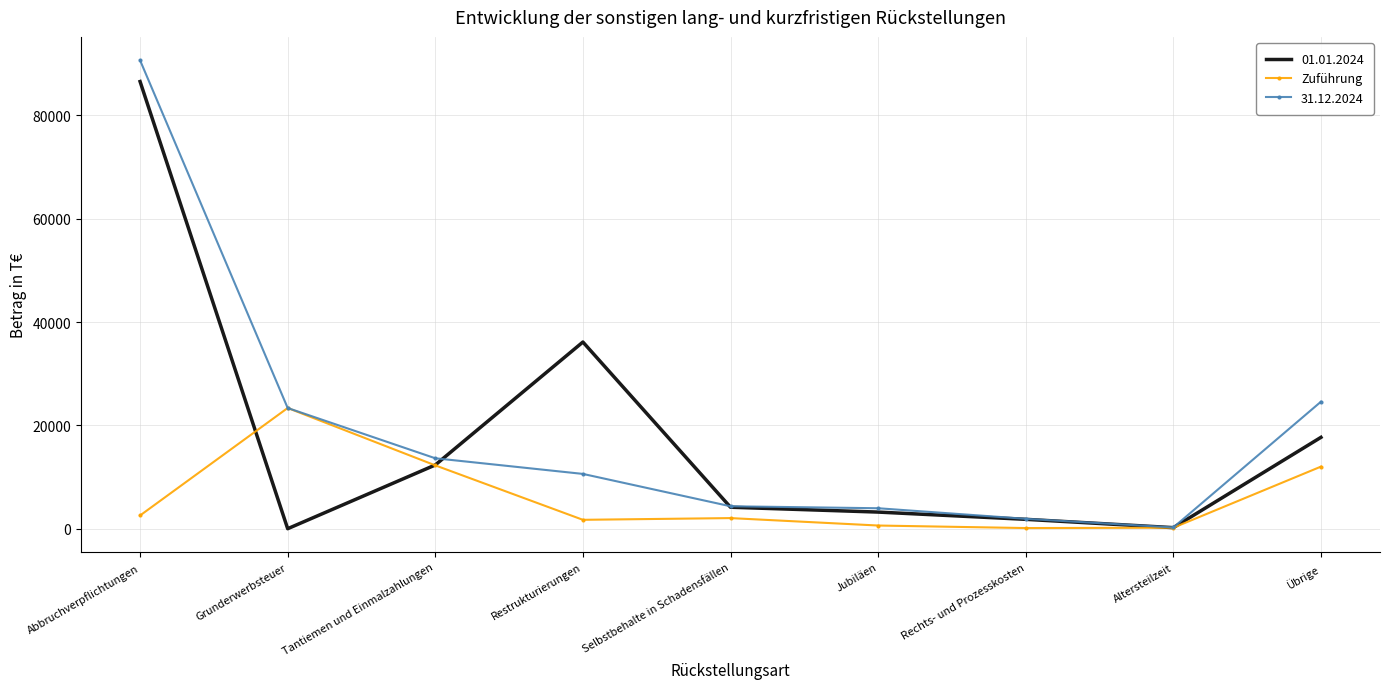

Rank the series by their maximum value, from highest to lowest.

31.12.2024, 01.01.2024, Zuführung